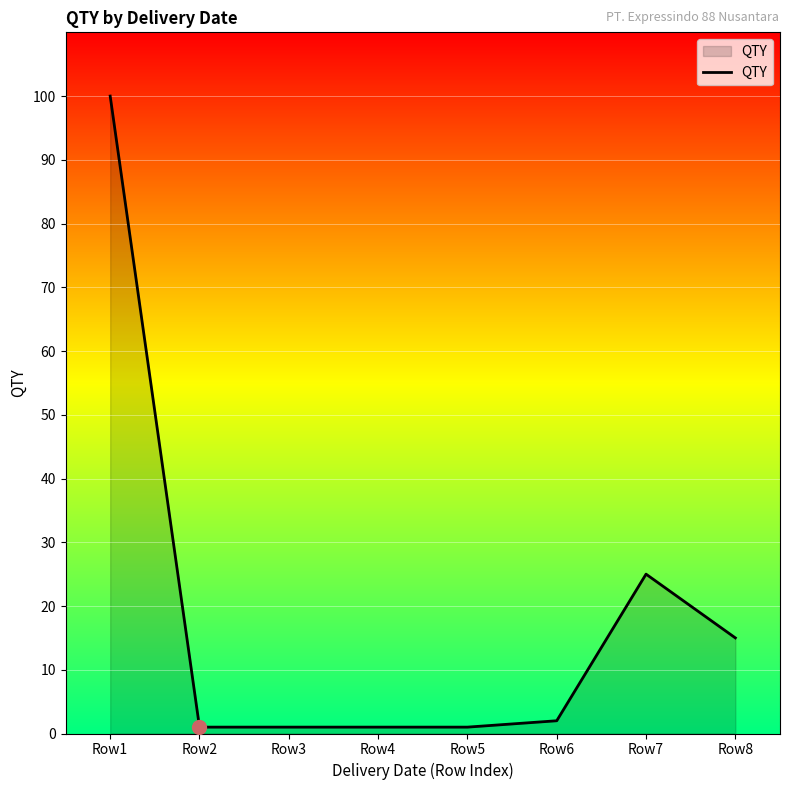

What is the sum of the values at Row5 and Row7?

26